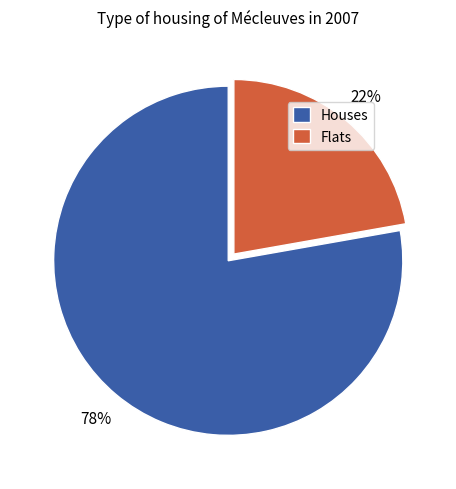

Between Houses and Flats, which is larger?

Houses